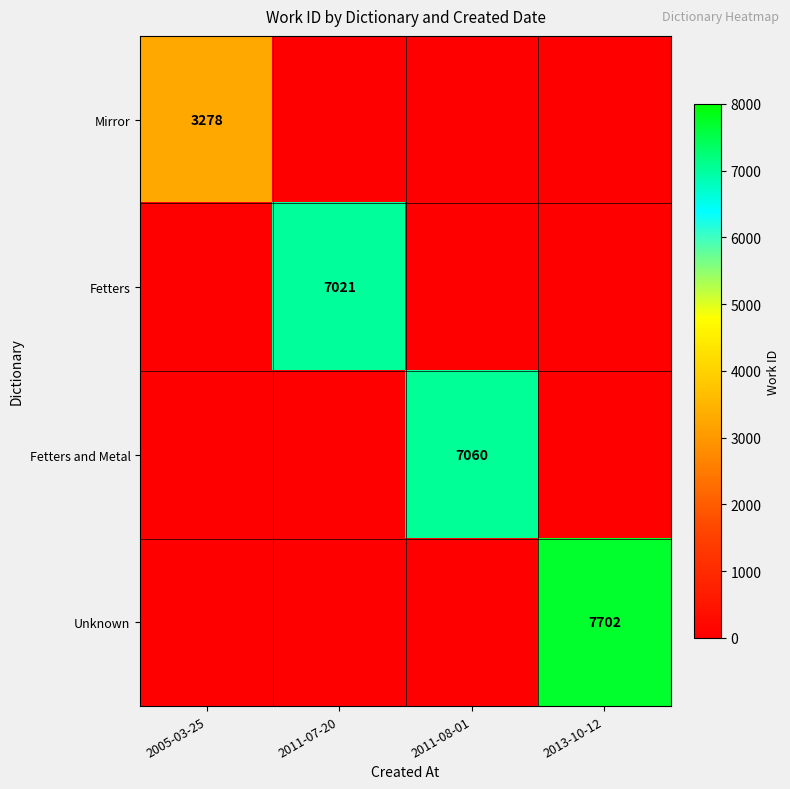

The Unknown series shows 3128 at 2013-10-12. True or false?

False